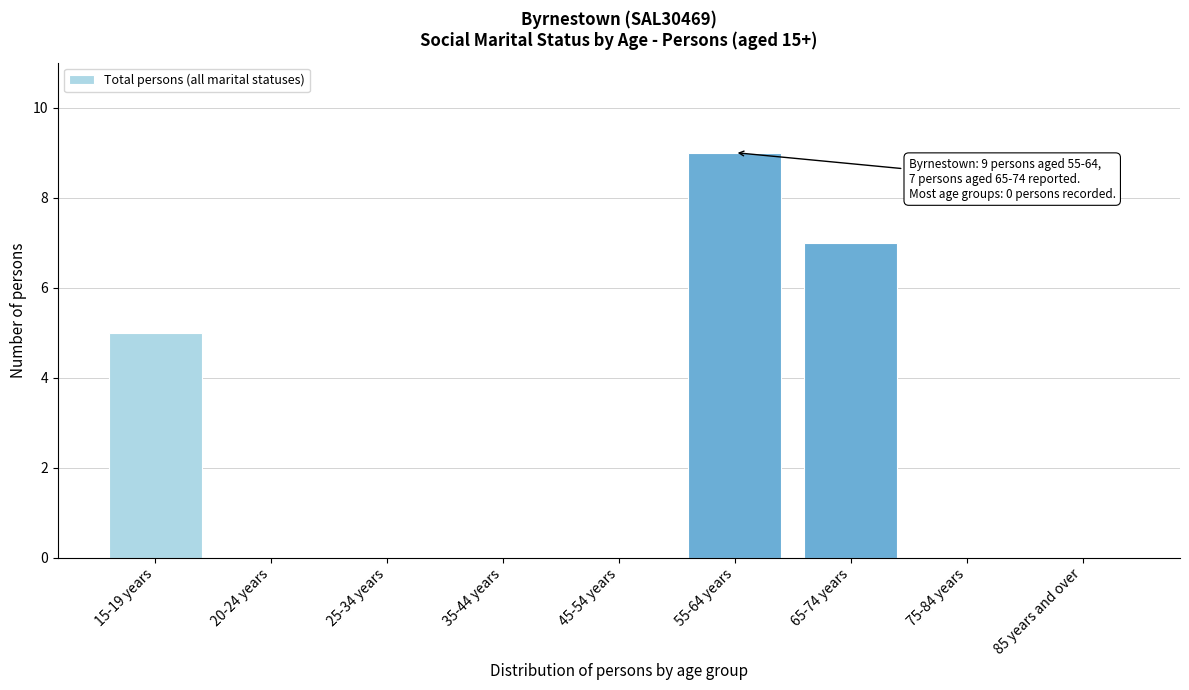

Reading left to right, extract all data points from this chart.

15-19 years=5	20-24 years=0	25-34 years=0	35-44 years=0	45-54 years=0	55-64 years=9	65-74 years=7	75-84 years=0	85 years and over=0